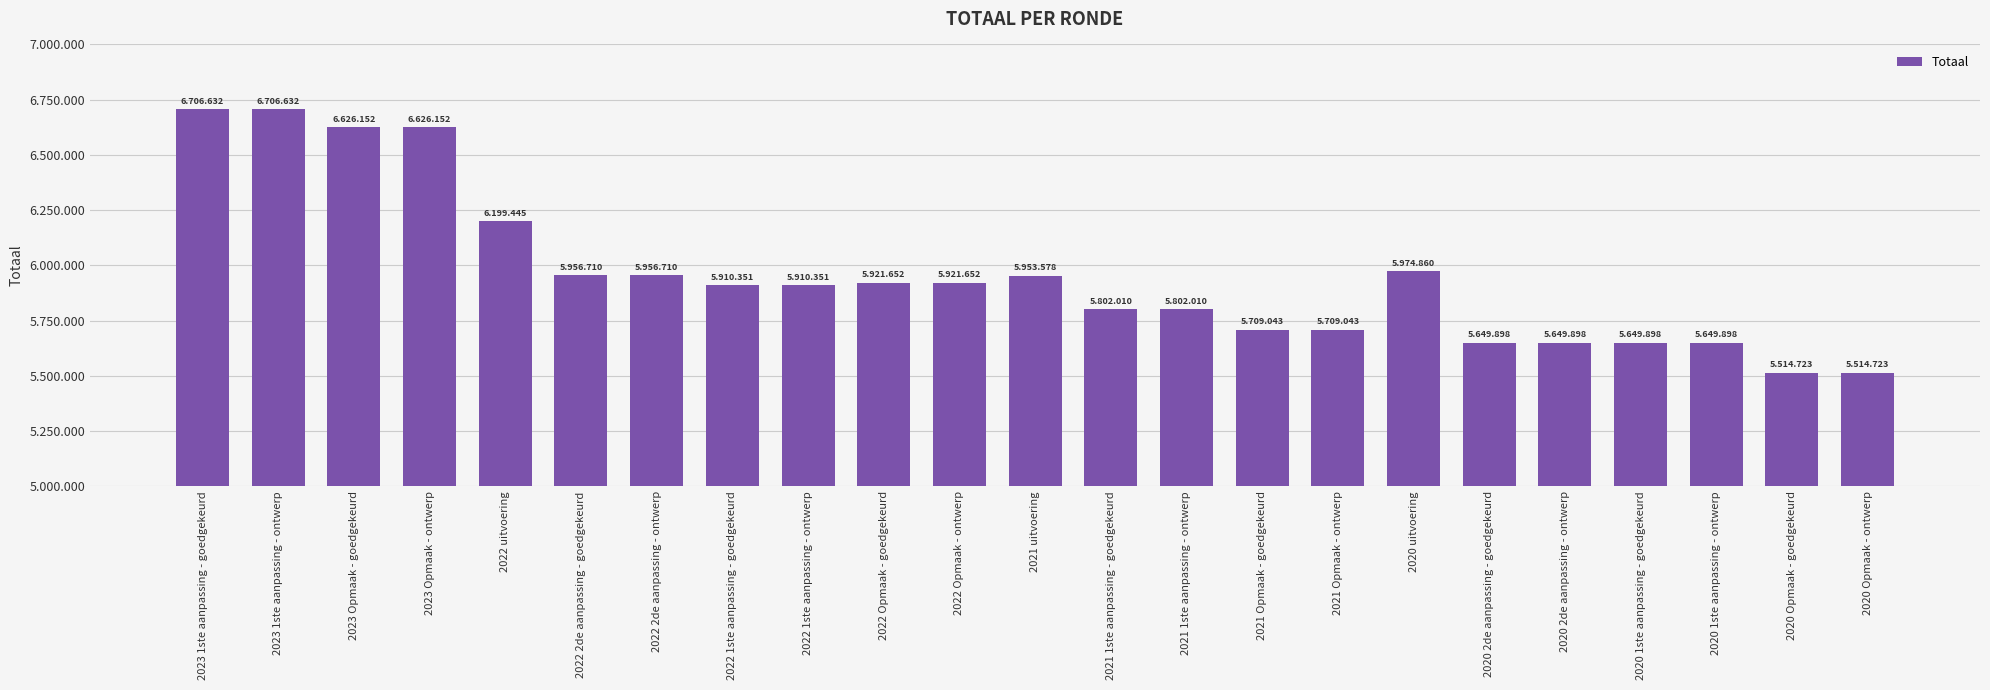

Rank the categories by value from highest to lowest.

2023 1ste aanpassing - goedgekeurd, 2023 1ste aanpassing - ontwerp, 2023 Opmaak - goedgekeurd, 2023 Opmaak - ontwerp, 2022 uitvoering, 2020 uitvoering, 2022 2de aanpassing - goedgekeurd, 2022 2de aanpassing - ontwerp, 2021 uitvoering, 2022 Opmaak - goedgekeurd, 2022 Opmaak - ontwerp, 2022 1ste aanpassing - goedgekeurd, 2022 1ste aanpassing - ontwerp, 2021 1ste aanpassing - goedgekeurd, 2021 1ste aanpassing - ontwerp, 2021 Opmaak - goedgekeurd, 2021 Opmaak - ontwerp, 2020 2de aanpassing - goedgekeurd, 2020 2de aanpassing - ontwerp, 2020 1ste aanpassing - goedgekeurd, 2020 1ste aanpassing - ontwerp, 2020 Opmaak - goedgekeurd, 2020 Opmaak - ontwerp